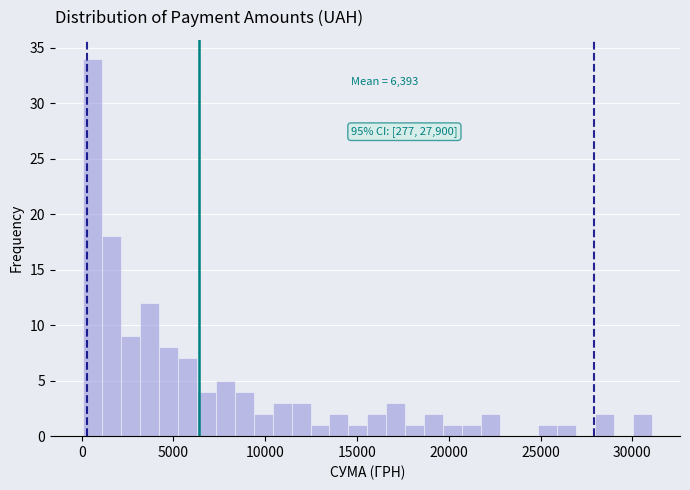

Around what value on the x-axis is the tallest bar? Give the approximate position of its centre, as read against the axis.

500